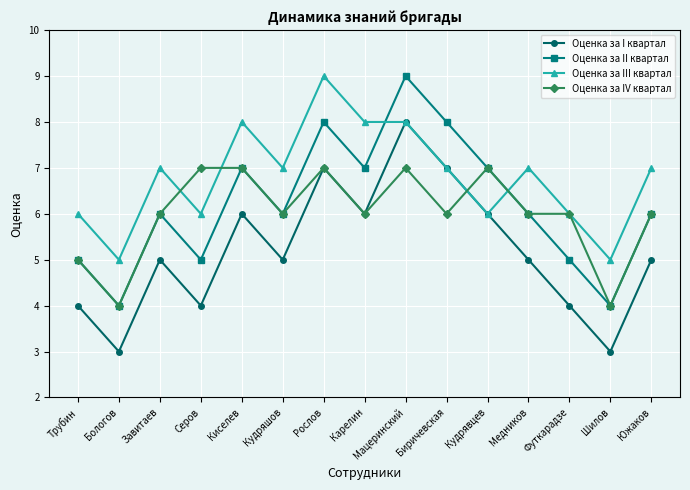

What is the difference between the maximum and minimum values in the Оценка за IV квартал series?

3